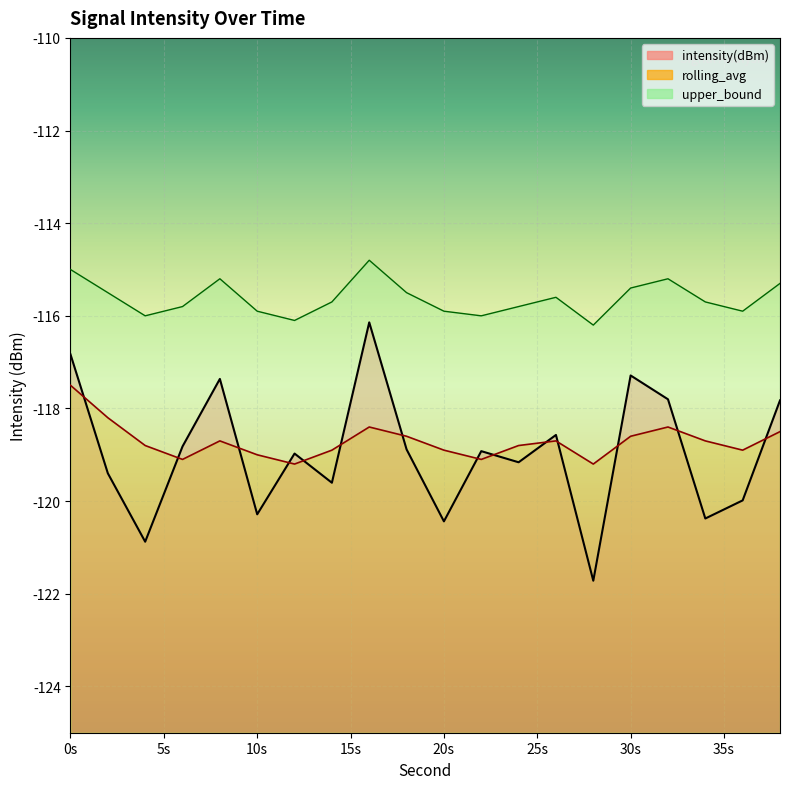

Is it true that intensity(dBm) equals -205.9 at 28?

False